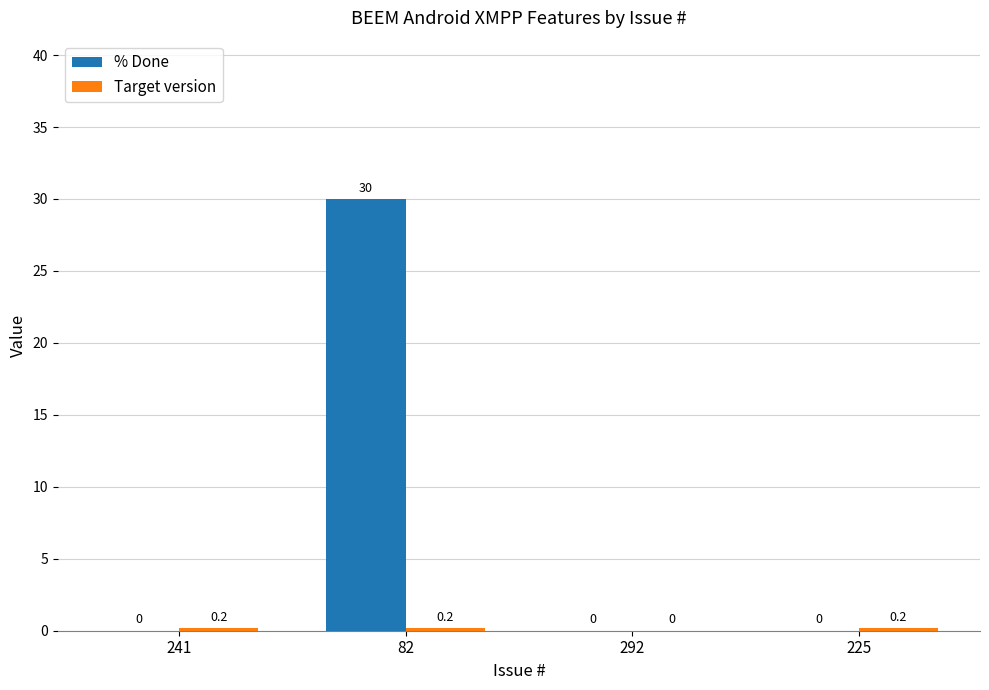

What is the sum of the % Done values at 82 and 292?

30.0